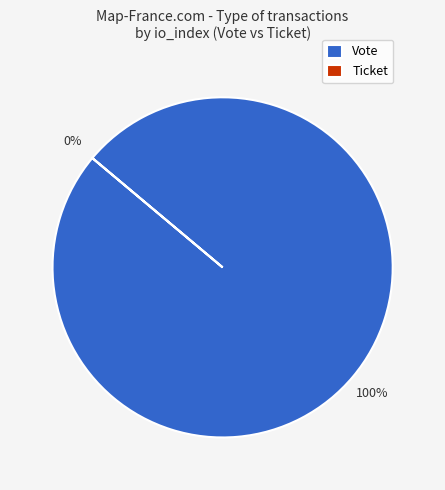

What portion of the pie excludes Ticket?

100.0%